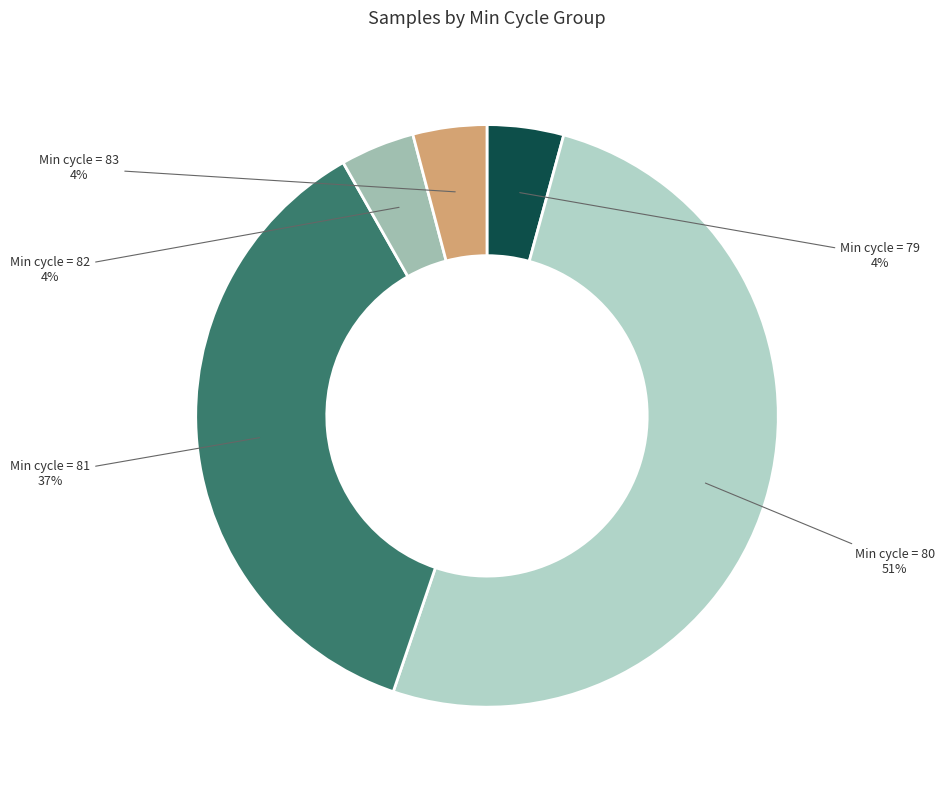

Count the number of slices in the pie.

5